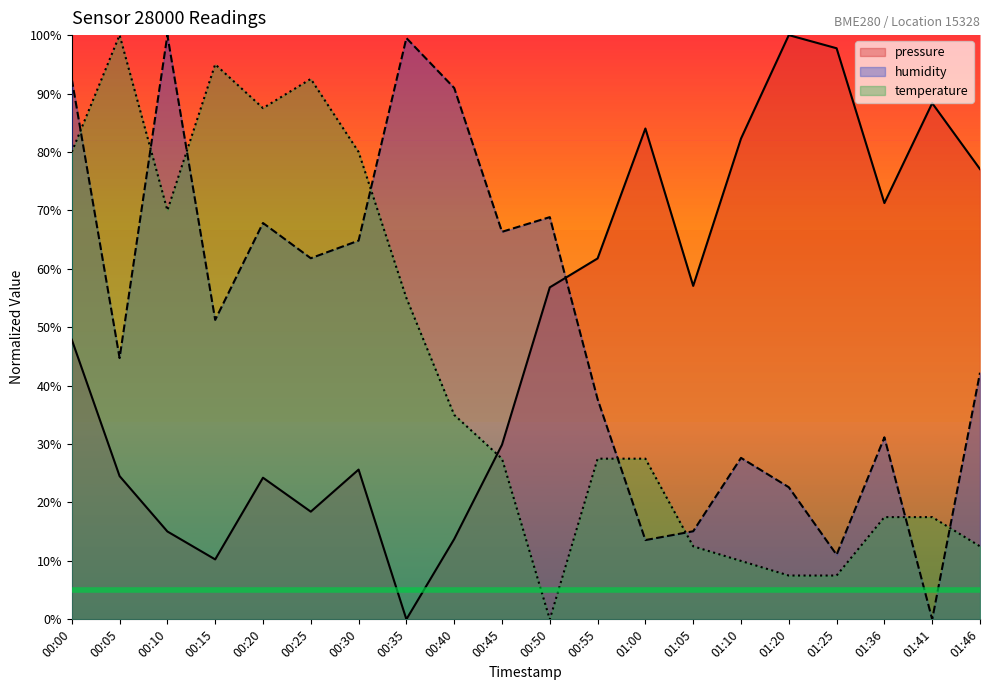

Which series has the widest spread of values?

pressure